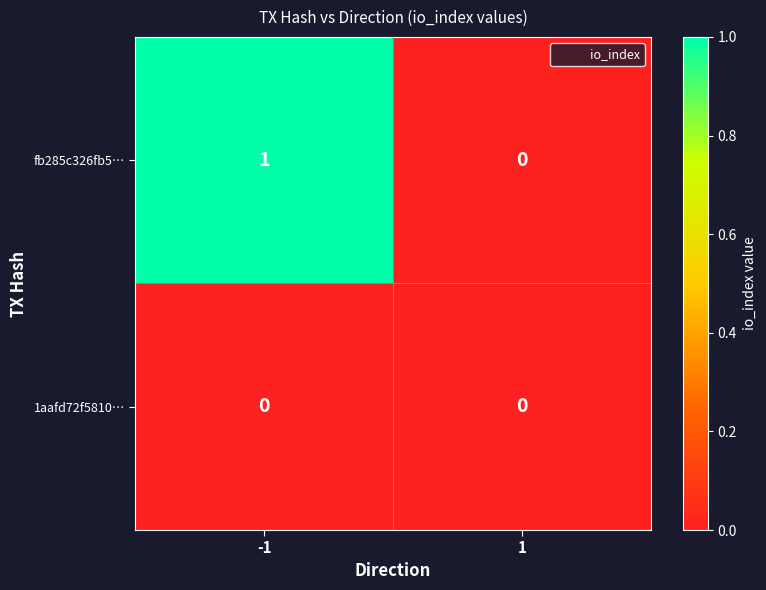

Which series has the widest spread of values?

fb285c326fb5…